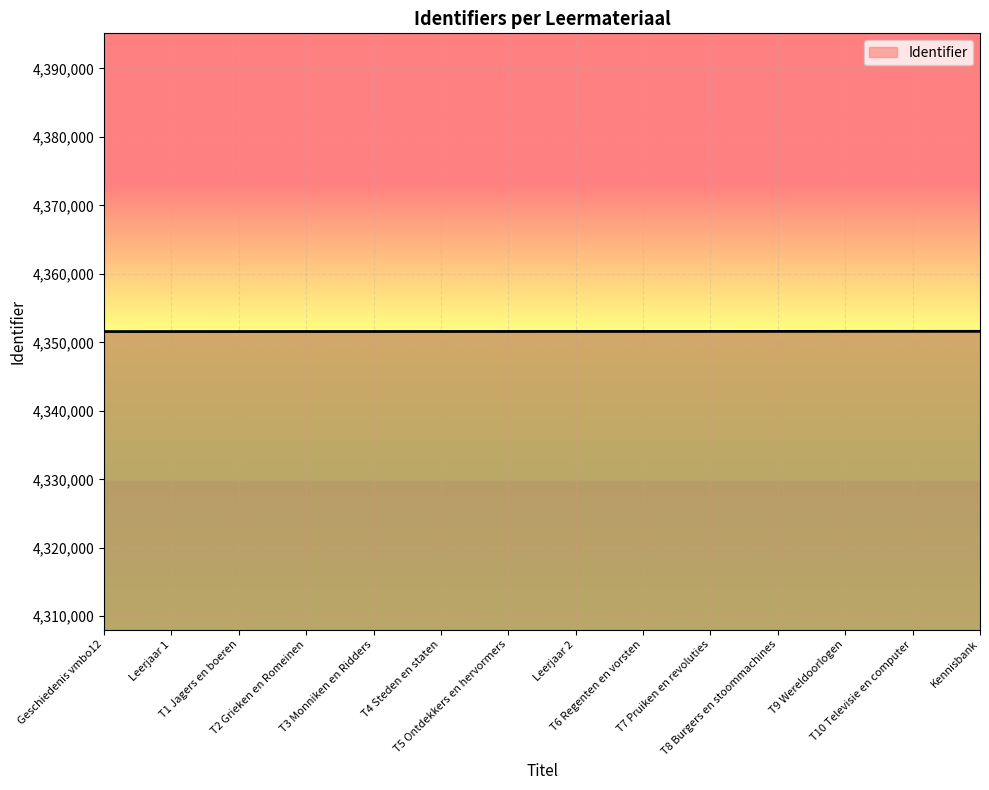

What is the greatest value displayed?

4351610